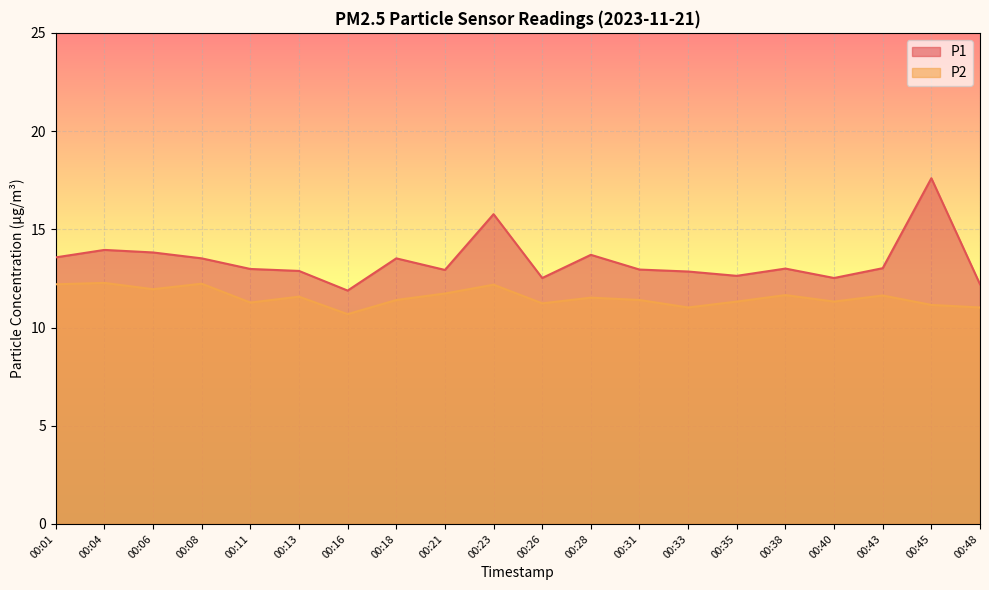

How many lines are shown in the chart?

2